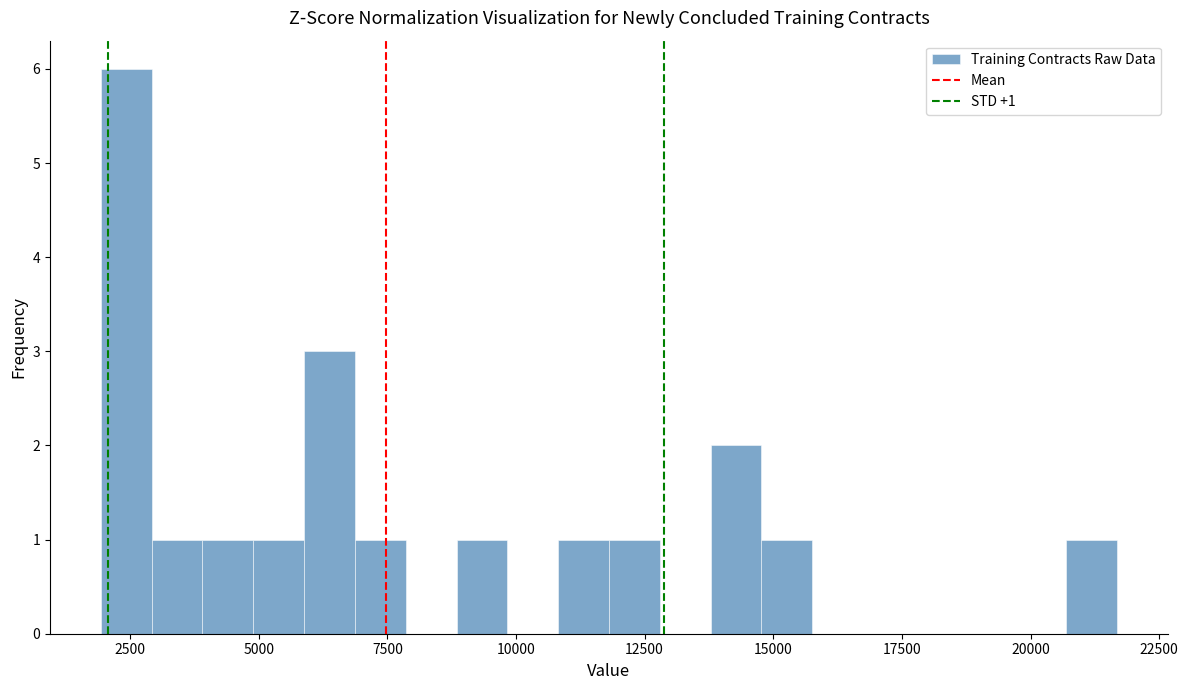

Read against the x-axis, roughly where is the centre of the tallest bar?

2500